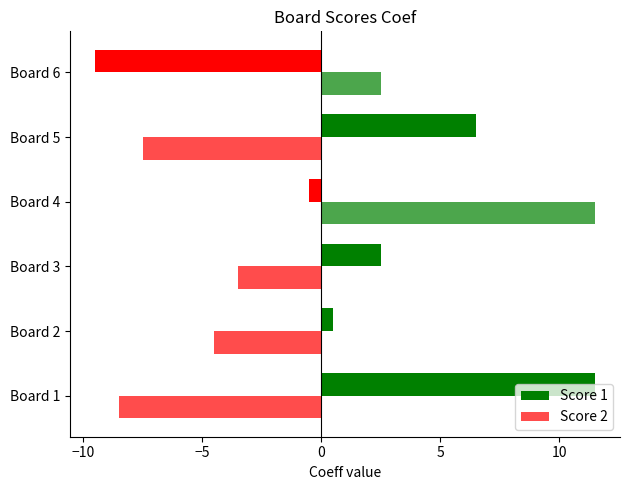

At how many categories does at least one series exceed 3?

3